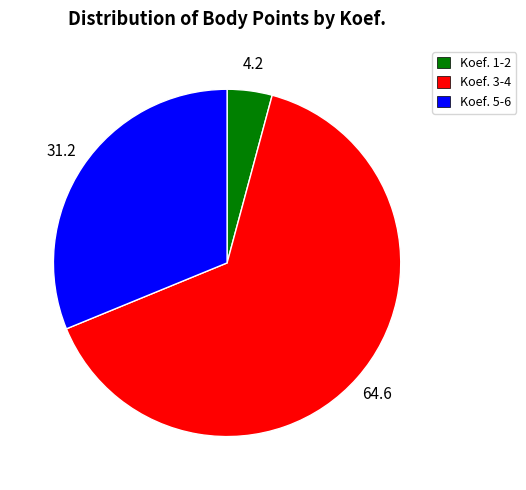

Is there a majority slice in this chart?

Yes